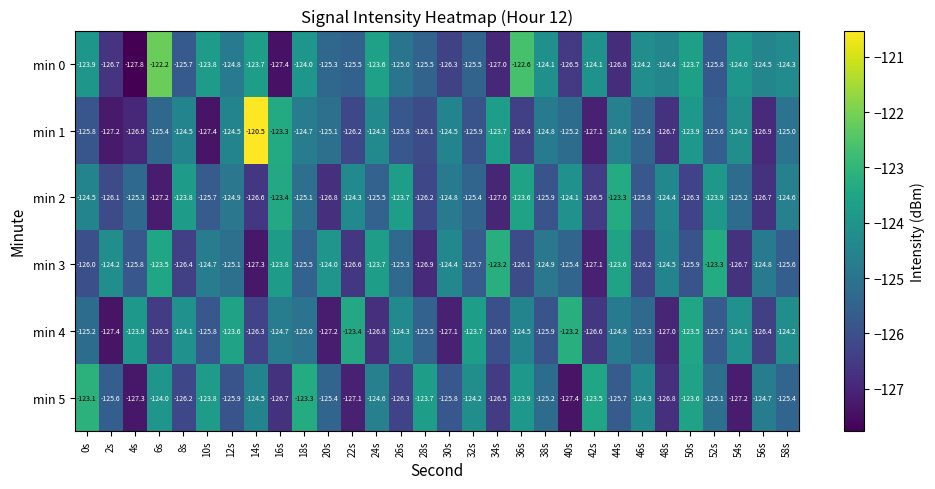

Is it true that min 2 equals -127.0 at 34s?

True